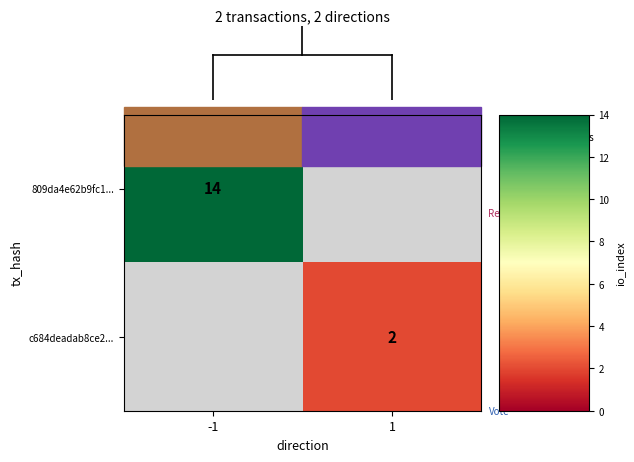

The c684deadab8ce2... series shows 1 at 1. True or false?

False